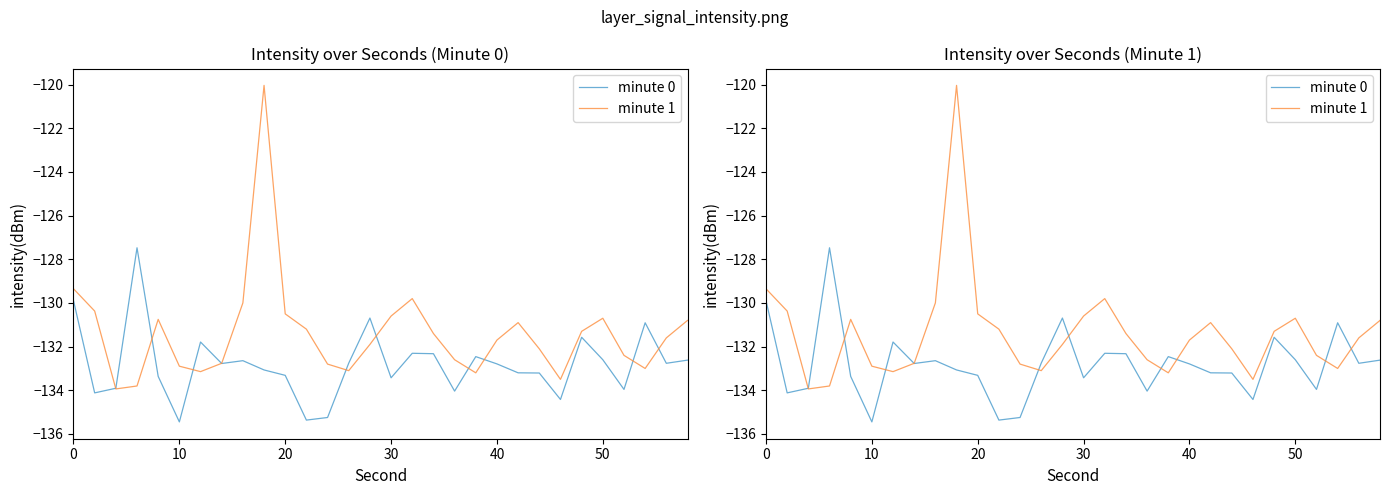

What are all the series names shown in the legend?

minute 0, minute 1